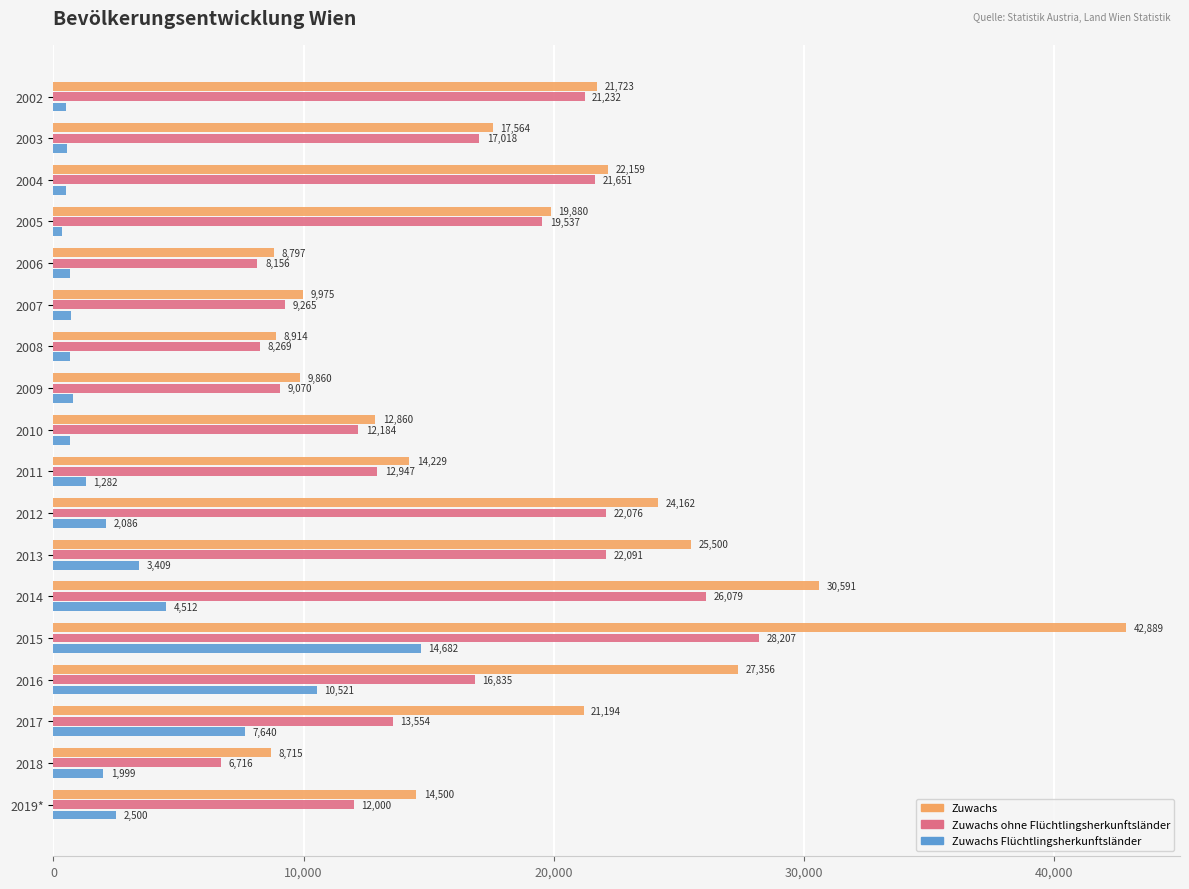

Rank the series at 2016 from highest to lowest value.

Zuwachs, Zuwachs ohne Flüchtlingsherkunftsländer, Zuwachs Flüchtlingsherkunftsländer